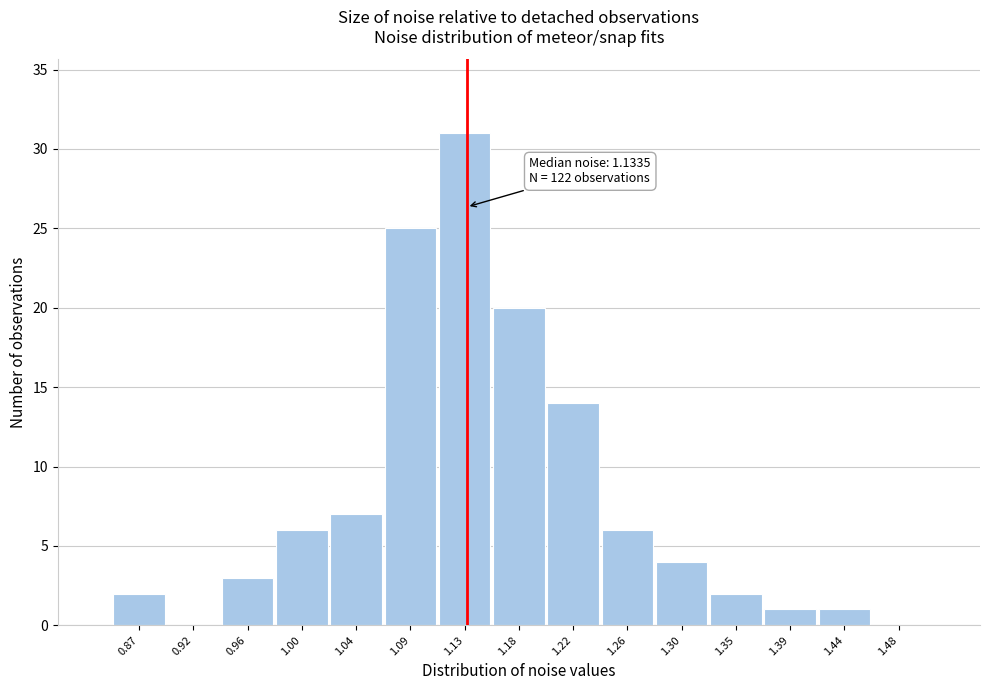

Over which range of the x-axis is the bar tallest?

1.110 to 1.155